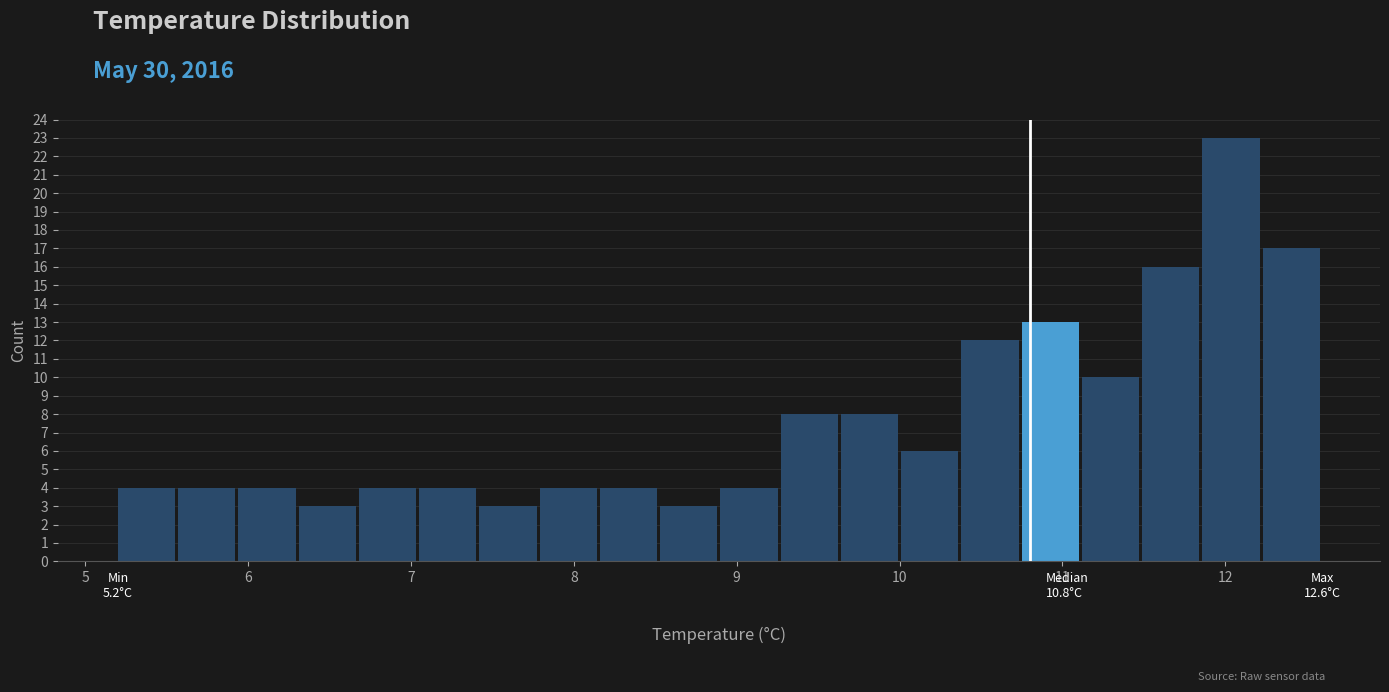

Around what value on the x-axis is the tallest bar? Give the approximate position of its centre, as read against the axis.

12.0